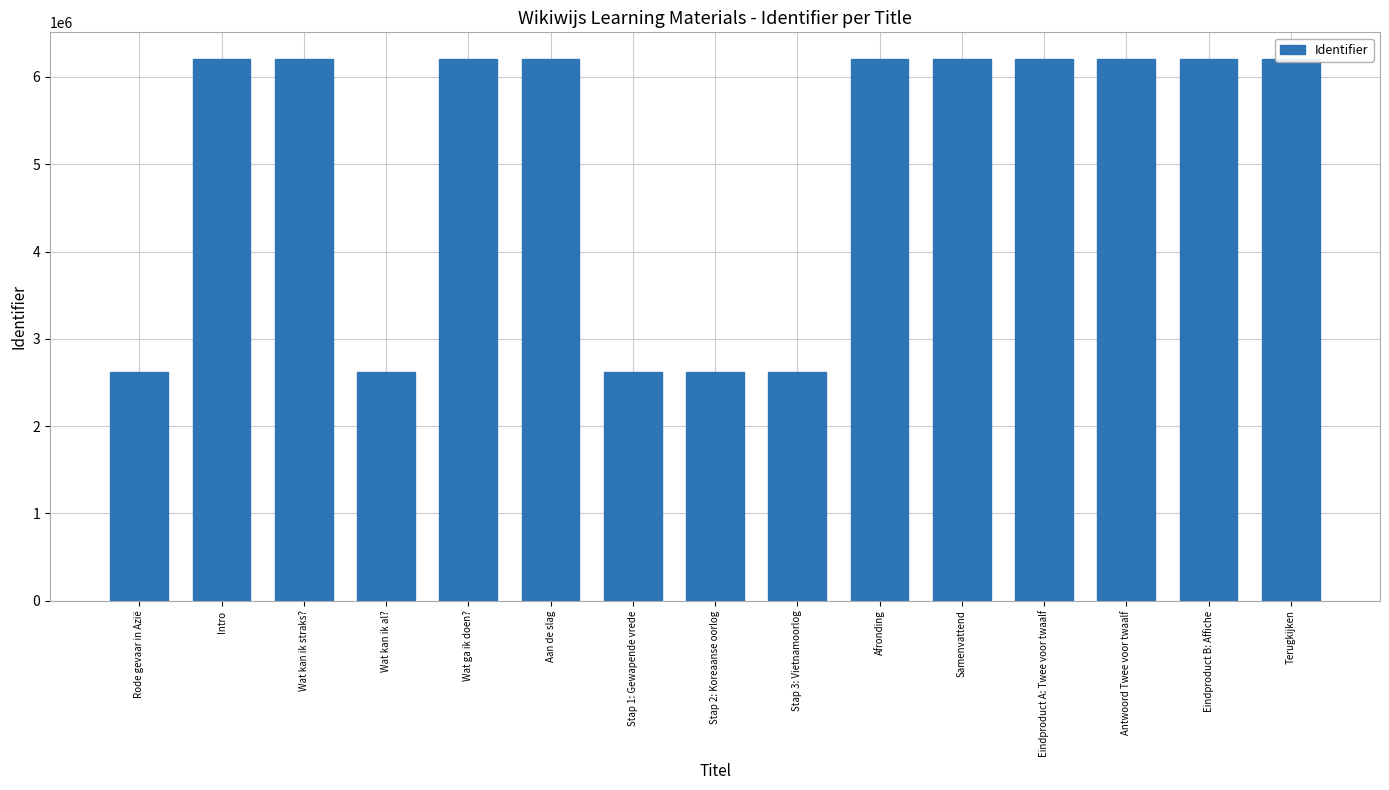

True or false: the data shows 9750137 at Intro.

False